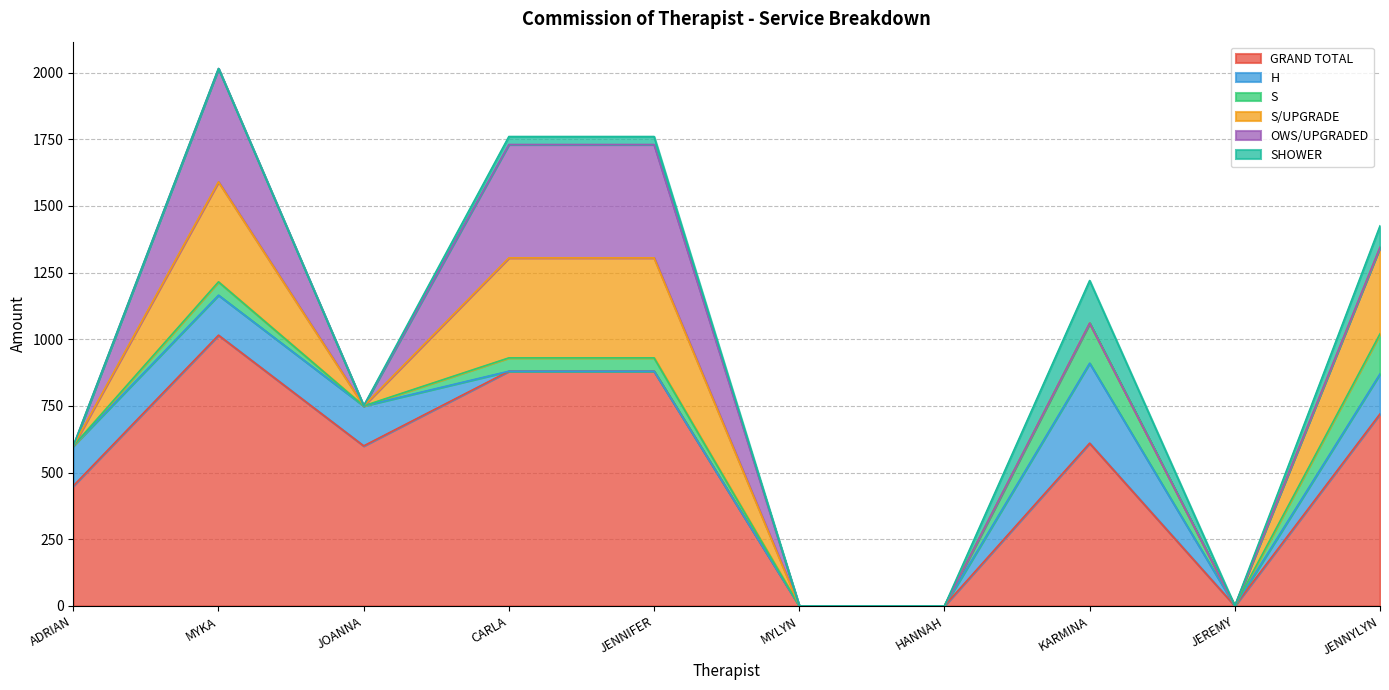

The value of GRAND TOTAL at ADRIAN is 450. True or false?

True